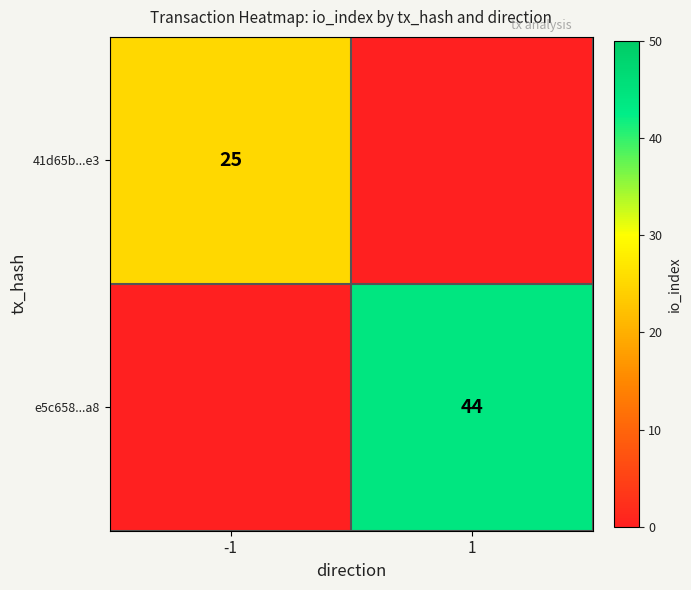

Is the value of e5c658...a8 at 1 greater than the value of 41d65b...e3 at -1?

Yes